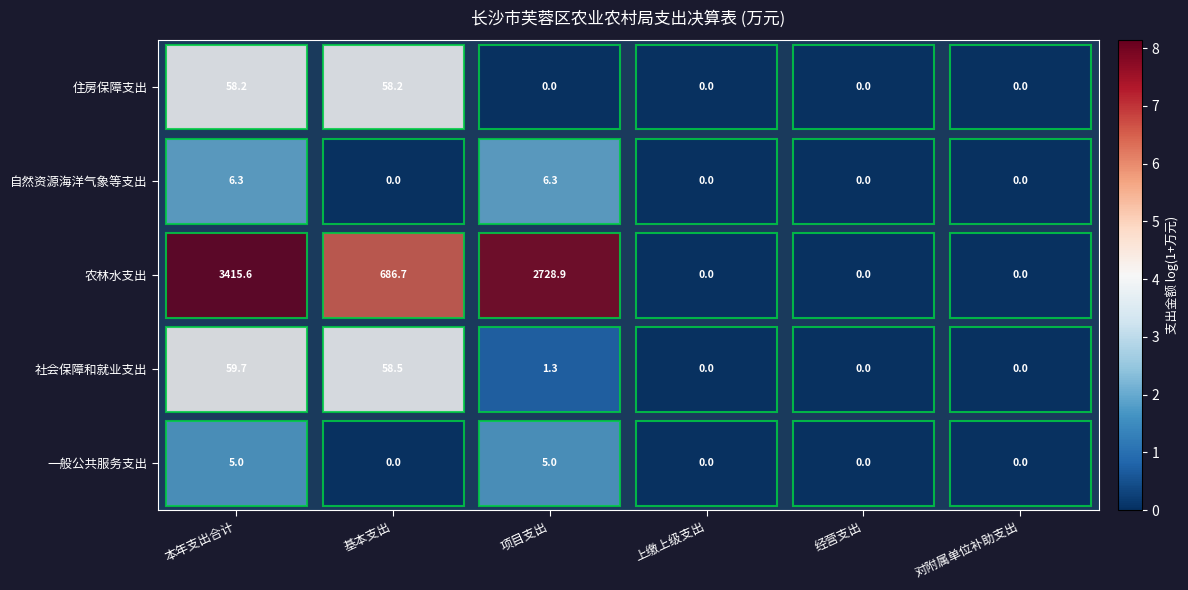

Which category has the lowest value across all series?

基本支出